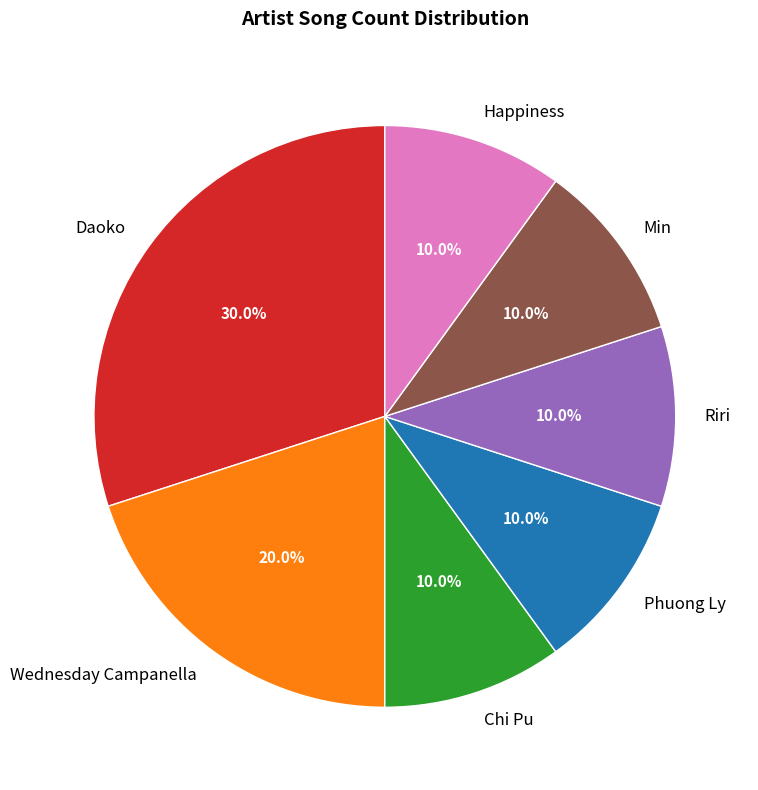

To the nearest percent, what is the combined percentage of Wednesday Campanella and Riri?

30%